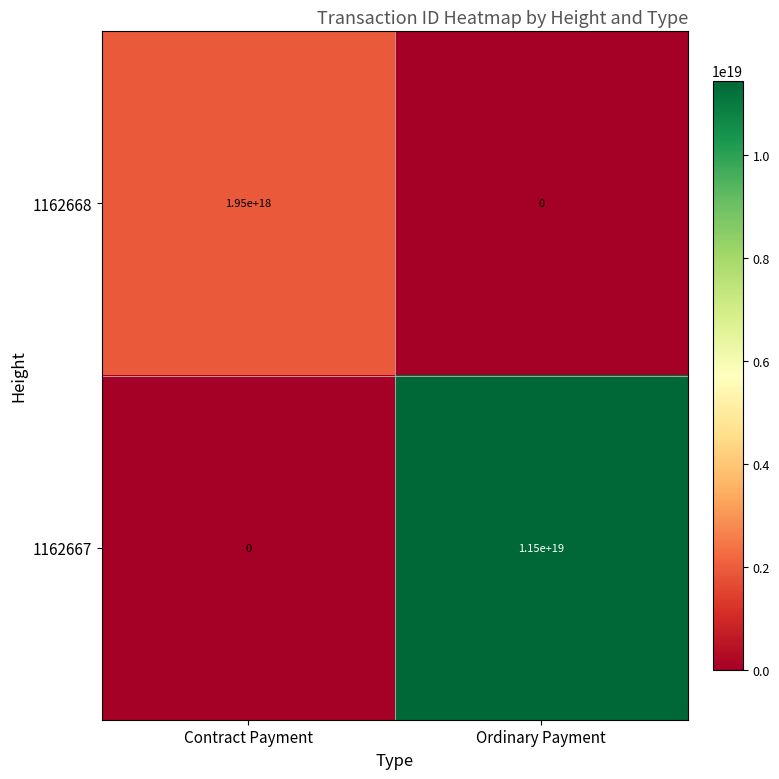

Rank the series at Contract Payment from lowest to highest value.

1162667, 1162668